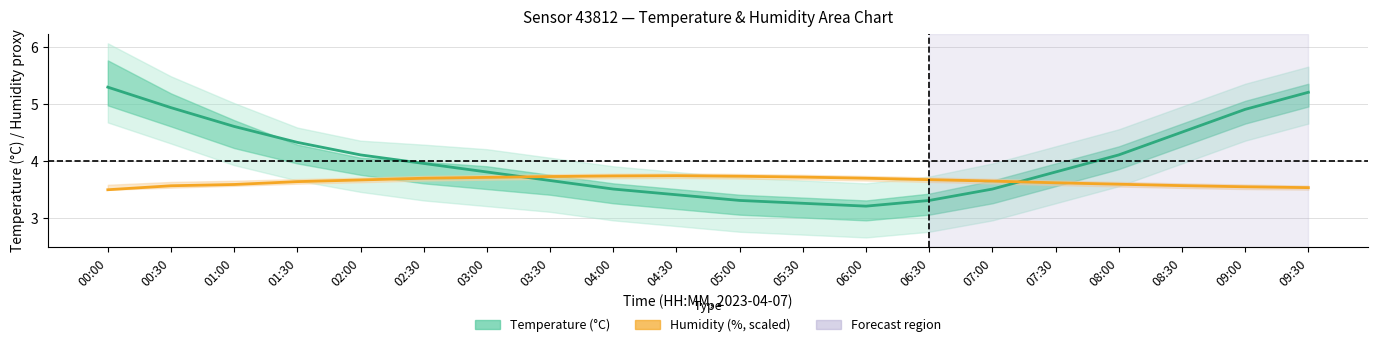

At which category is the sum across all series the highest?

00:00